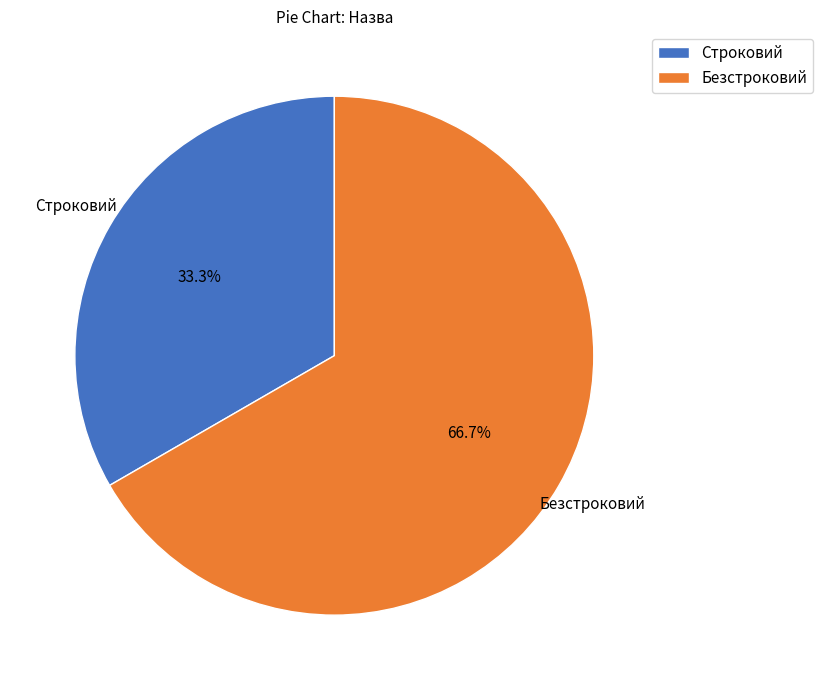

Is there a majority slice in this chart?

Yes